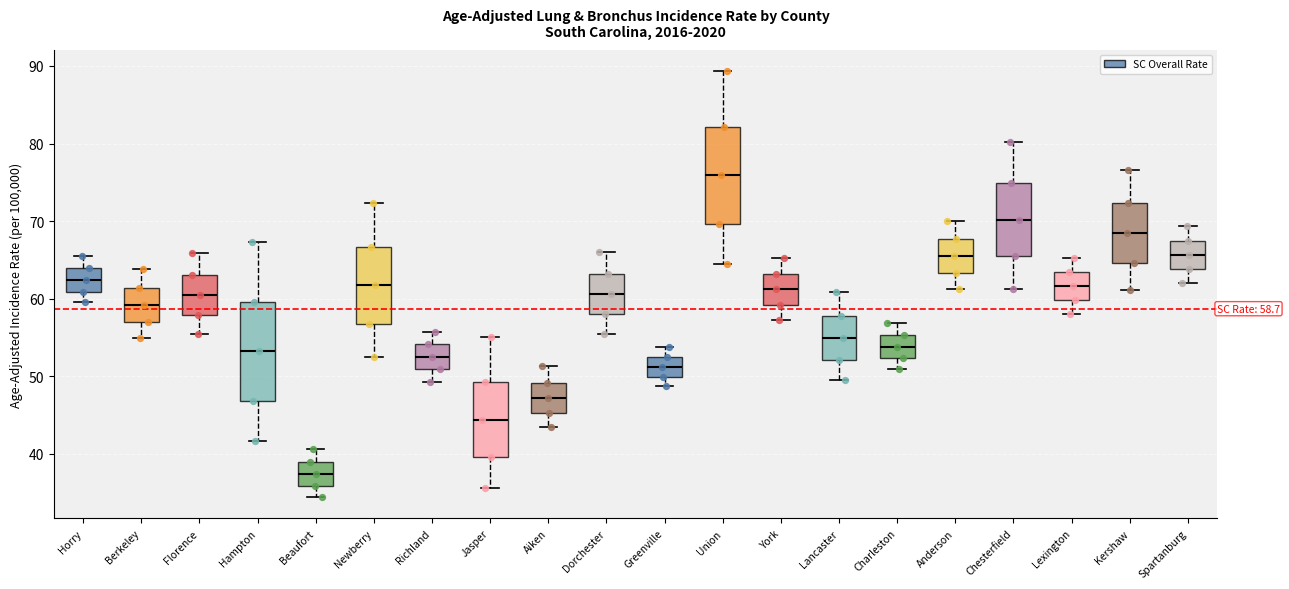

Which box has the highest median line?

Union